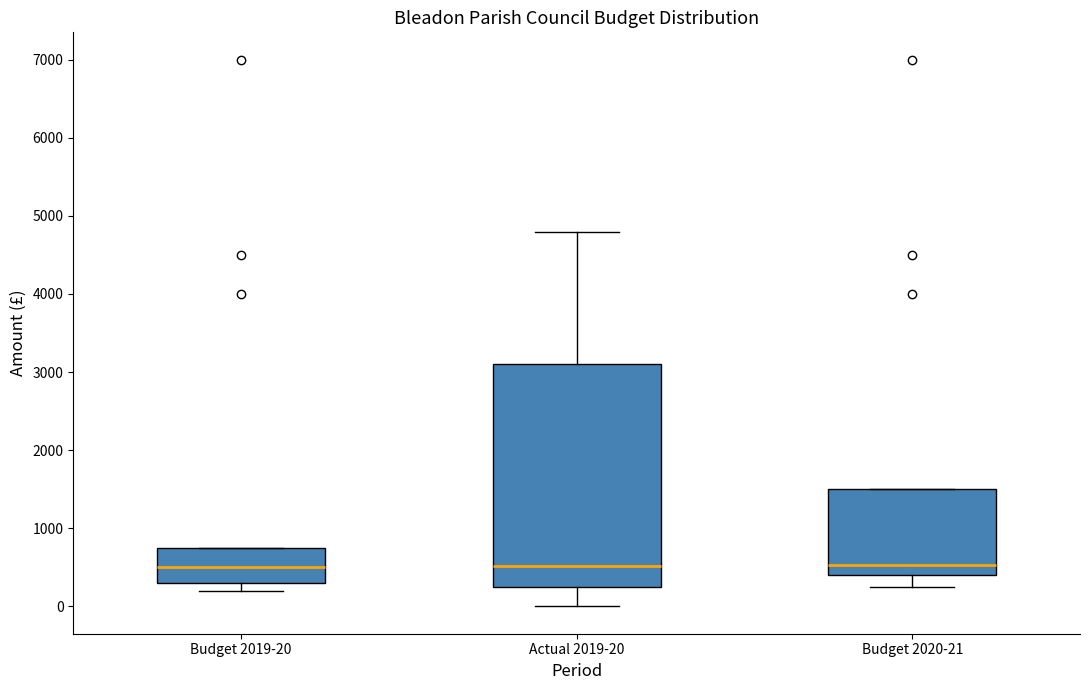

Reading left to right, transcribe this box plot: for each box, give where its median line is, the range the box spans, and where its two whiskers end, as read against the y-axis. The values are not printed on the chart, so give them approximately, as read against the axis.

Budget 2019-20: median 500, box 300 to 800, whiskers 200 to 800
Actual 2019-20: median 500, box 300 to 3100, whiskers 0 to 4800
Budget 2020-21: median 500, box 400 to 1500, whiskers 300 to 1500